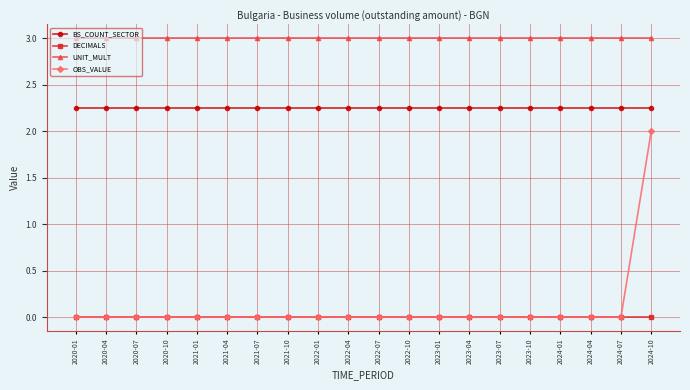

What is the maximum value for UNIT_MULT?

3.0